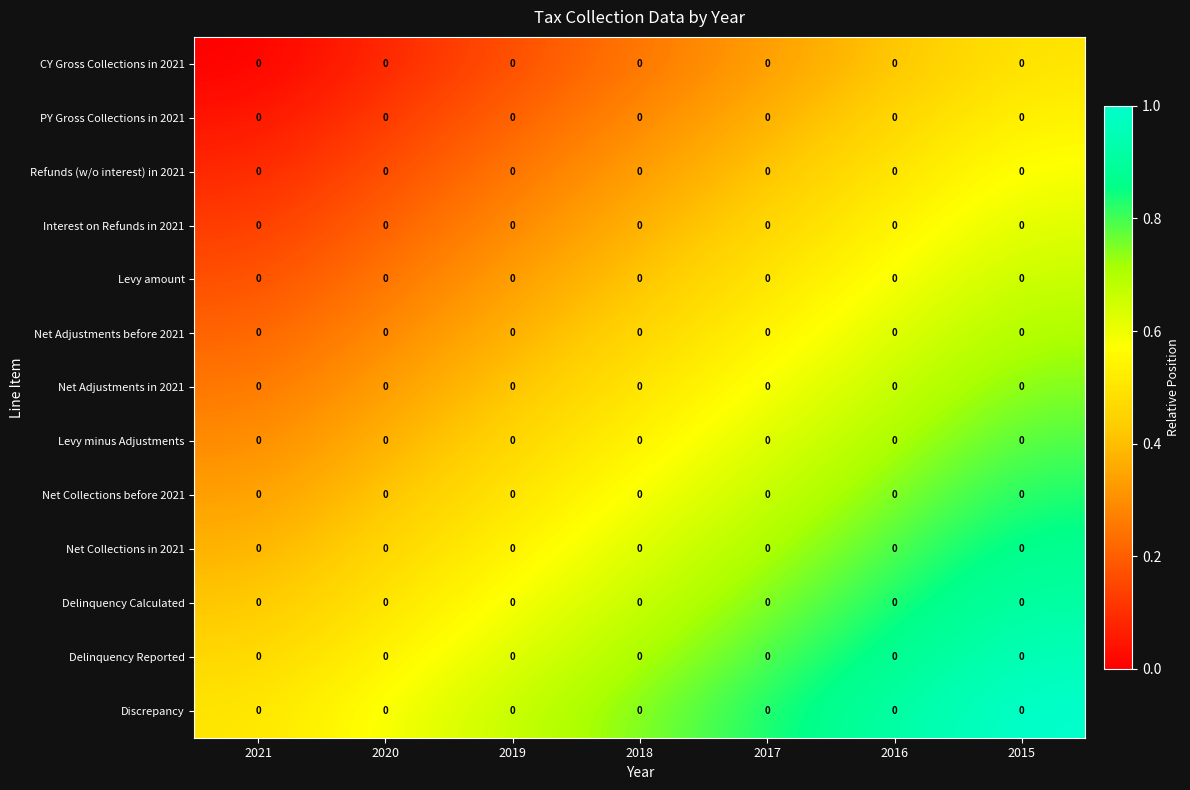

At which category is the sum across all series the highest?

2015